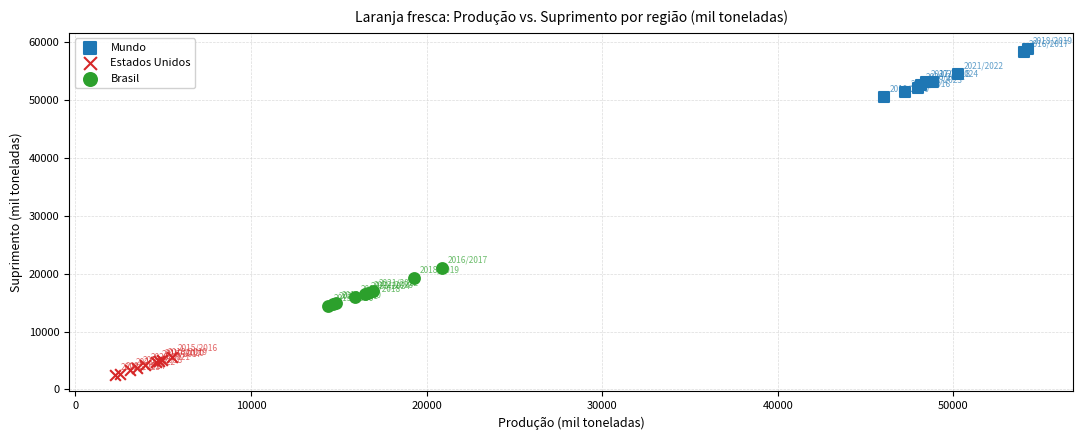

Which series reaches the minimum Y coordinate?

Estados Unidos